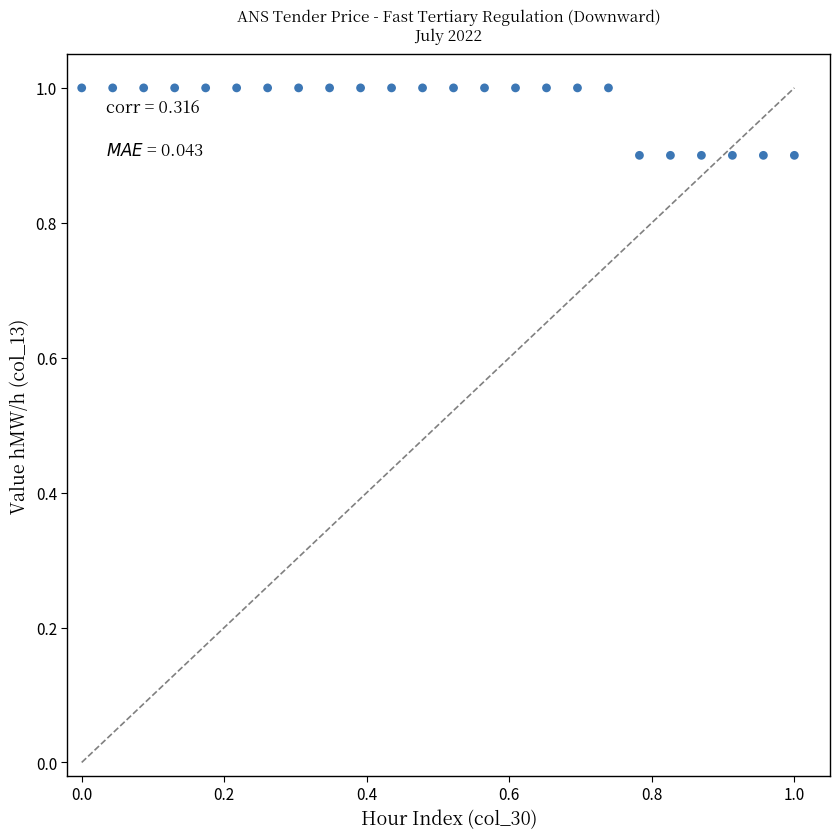

What is the range of X values (max minus min)?

1.0